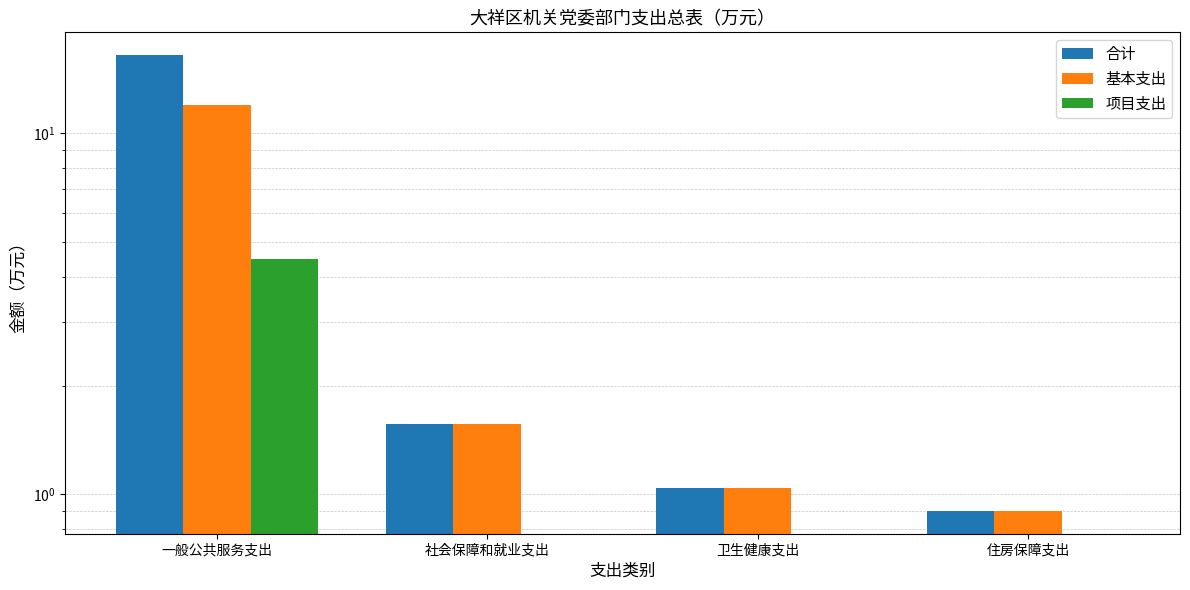

What is the sum of all 合计 values?

20.0